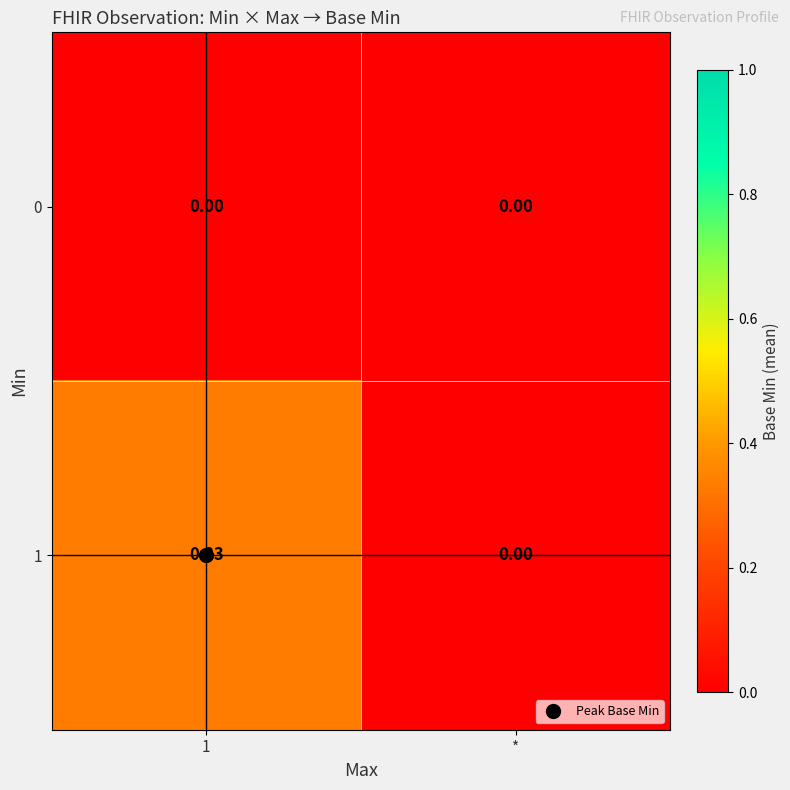

How many categories are shown in the chart?

2